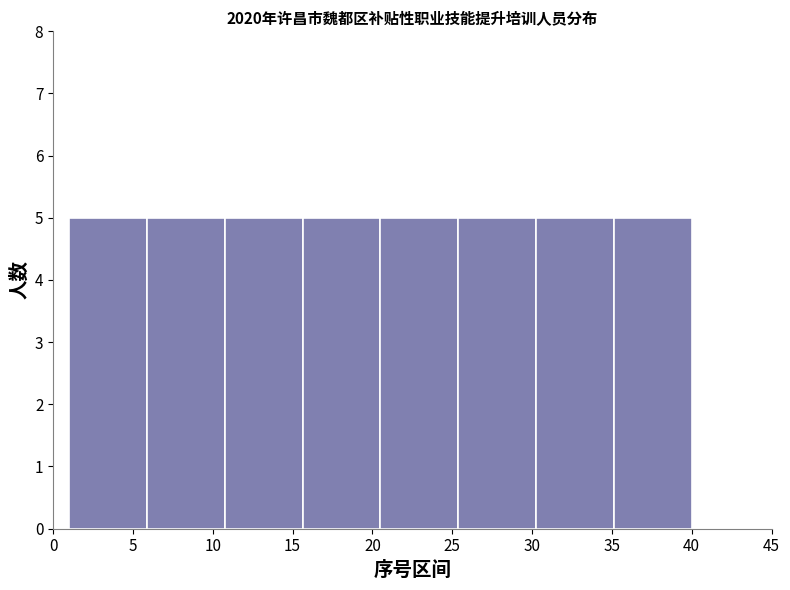

Reading left to right, transcribe this chart: for each bar, give the range it covers on the x-axis and its height. Neither the bar edges nor the heights are printed on the chart, so give them approximately, as read against the axes.

1.0 to 6.0: 5
6.0 to 11.0: 5
11.0 to 15.5: 5
15.5 to 20.5: 5
20.5 to 25.5: 5
25.5 to 30.5: 5
30.5 to 35.0: 5
35.0 to 40.0: 5